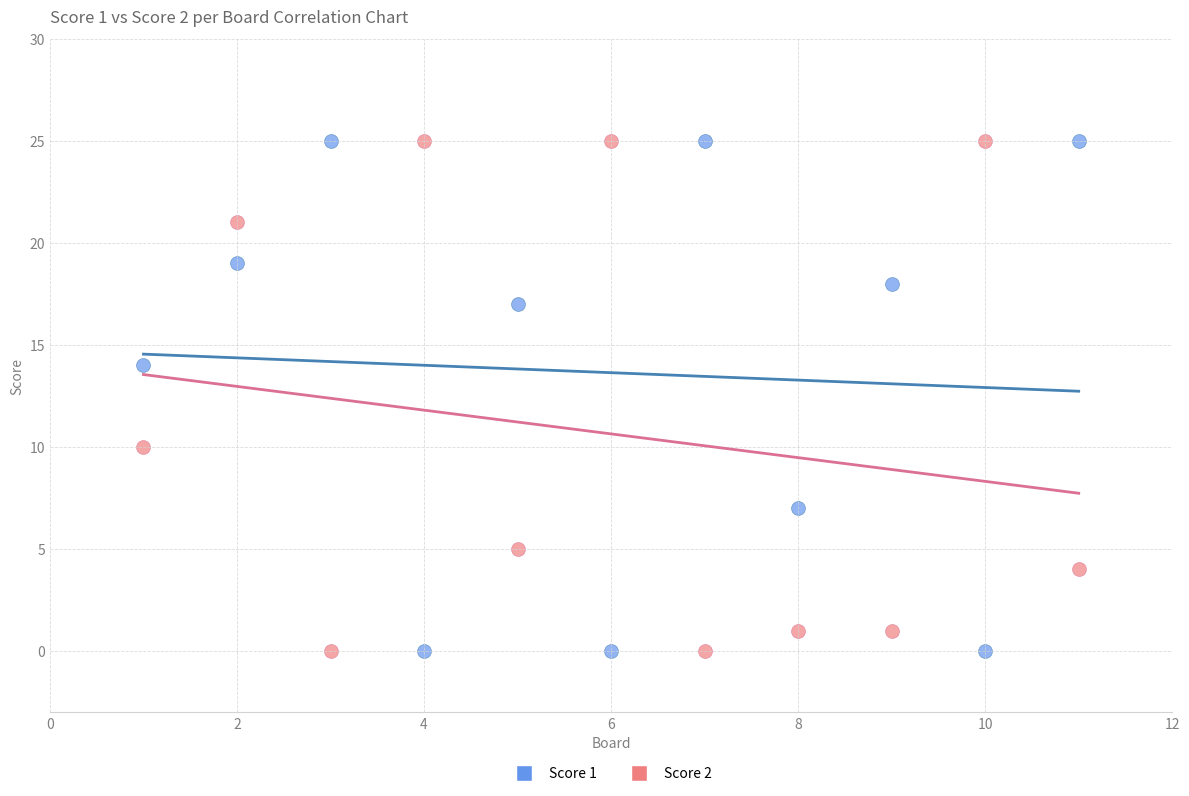

What is the X range (max minus min) for the scatter plot?

10